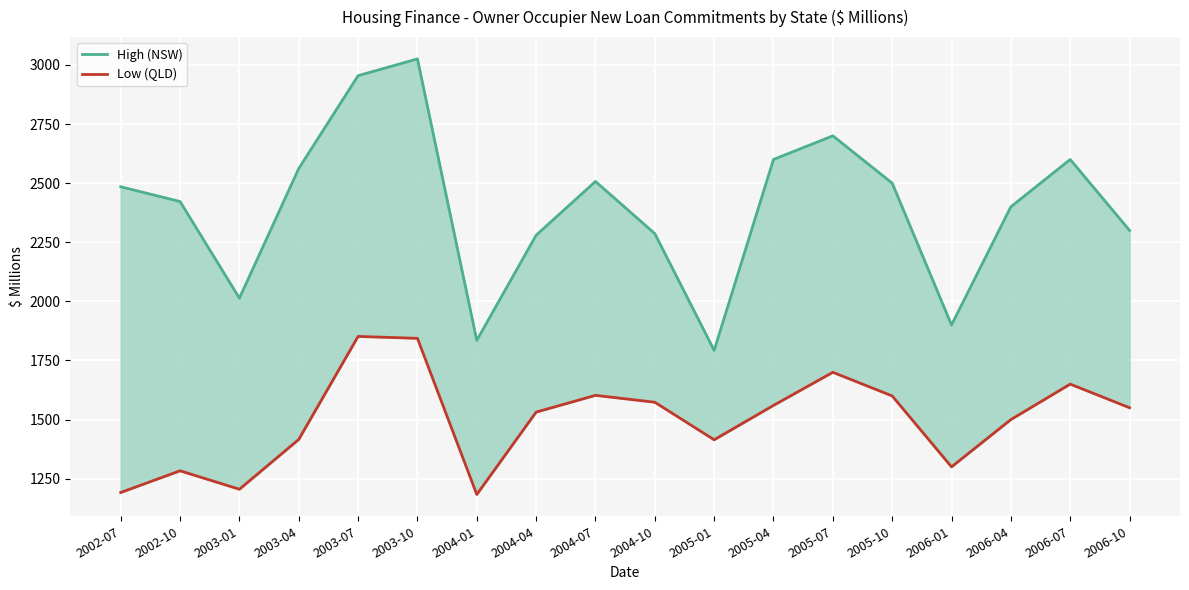

What are all the series names shown in the legend?

High (NSW), Low (QLD)